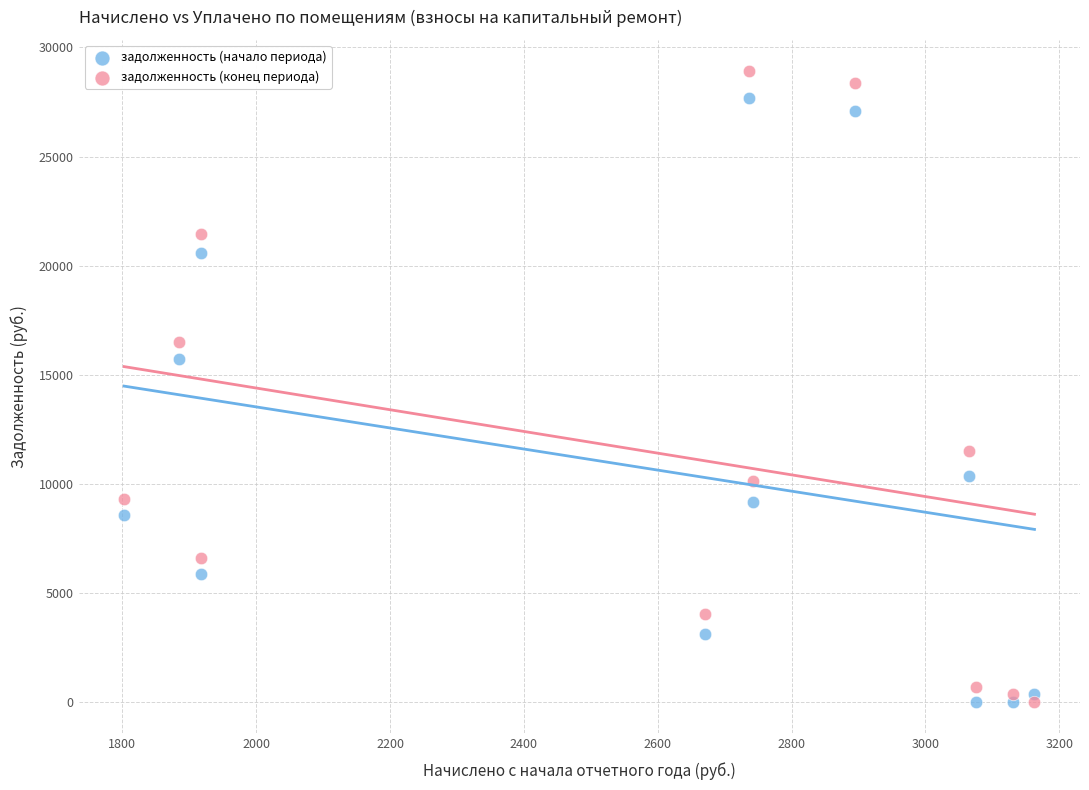

What is the X range (max minus min) for the scatter plot?

1360.3